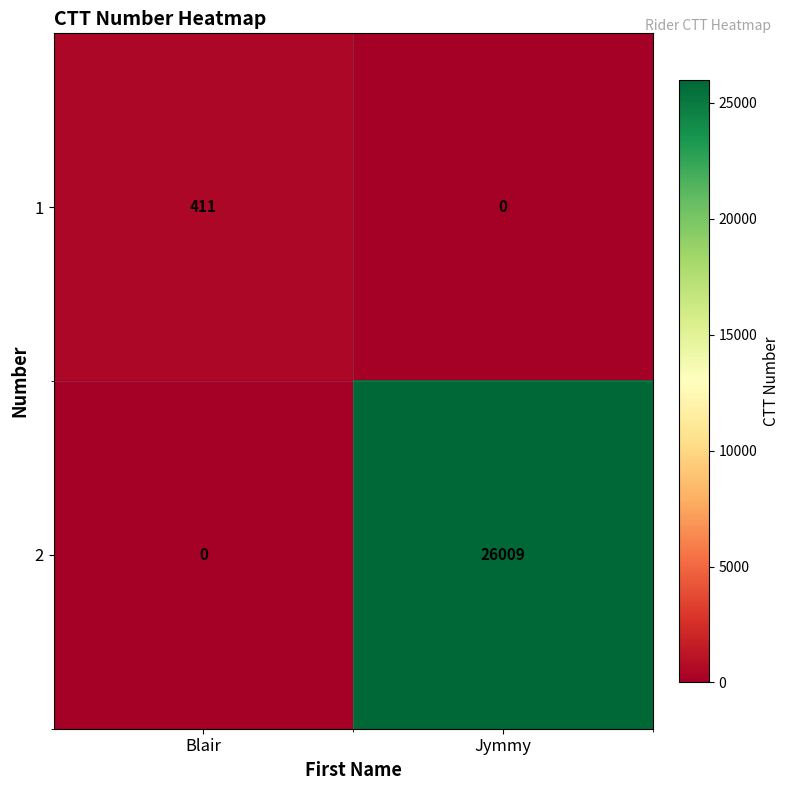

Reading left to right, list all the values displayed in this chart.

1: 411	0
2: 0	26009